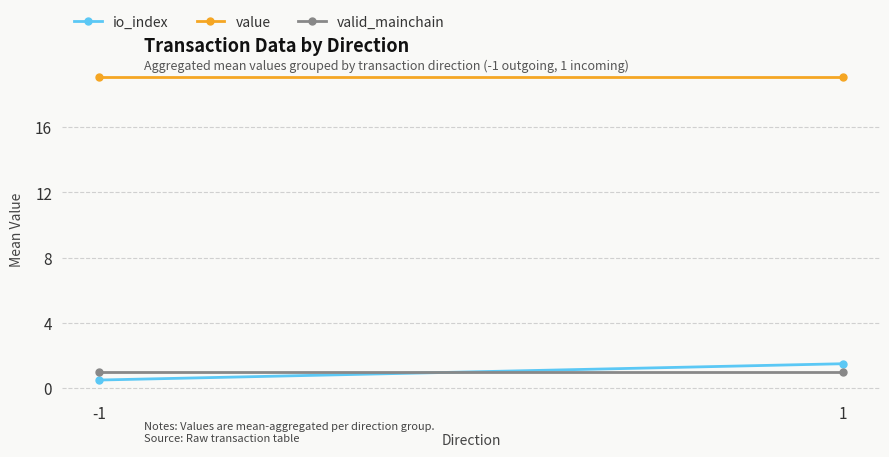

Reading left to right, list all the values displayed in this chart.

io_index: 0.5	1.5
value: 19.1	19.1
valid_mainchain: 1.0	1.0